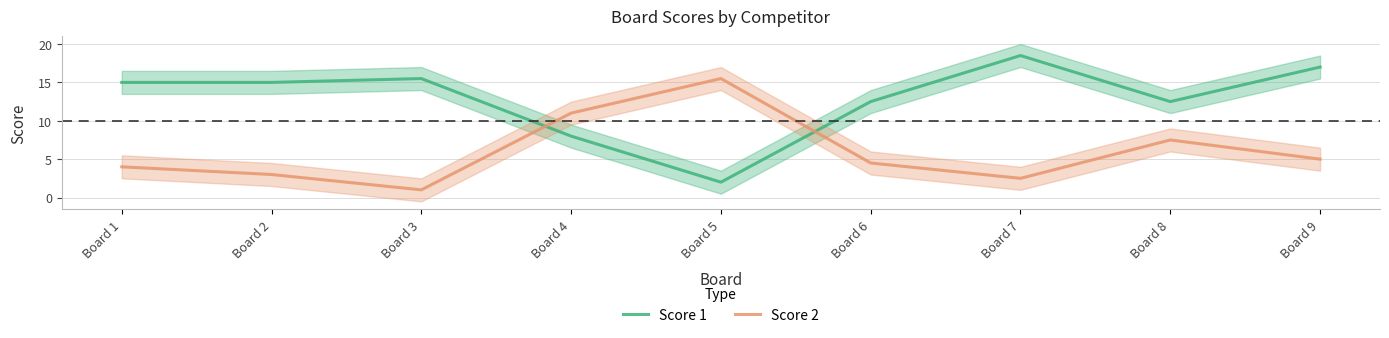

How many lines are shown in the chart?

2